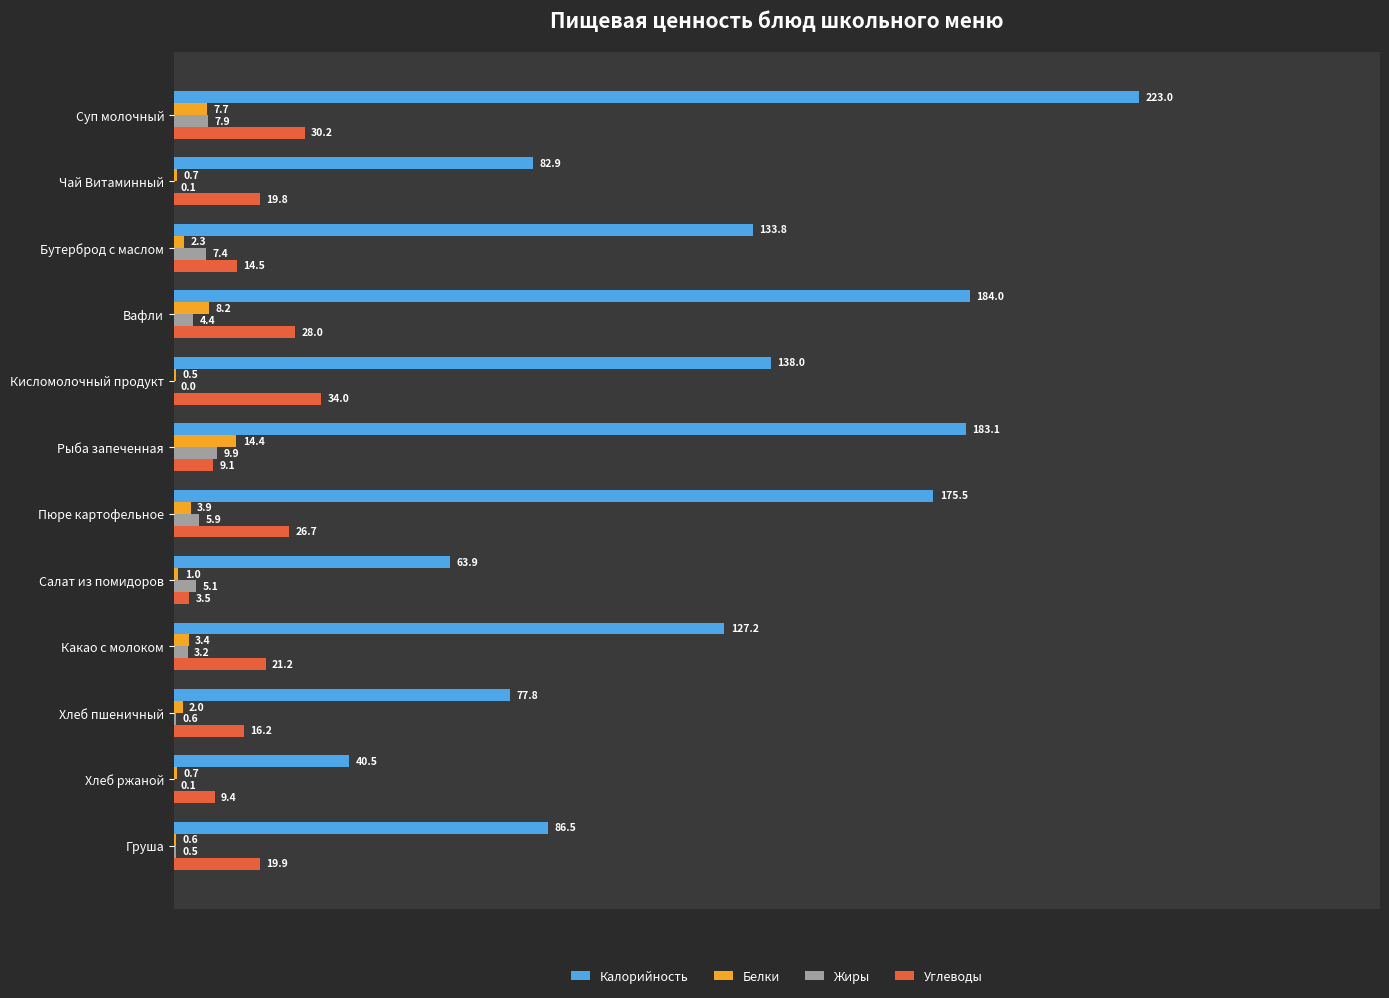

Is the value of Жиры at Хлеб ржаной greater than the value of Углеводы at Вафли?

No